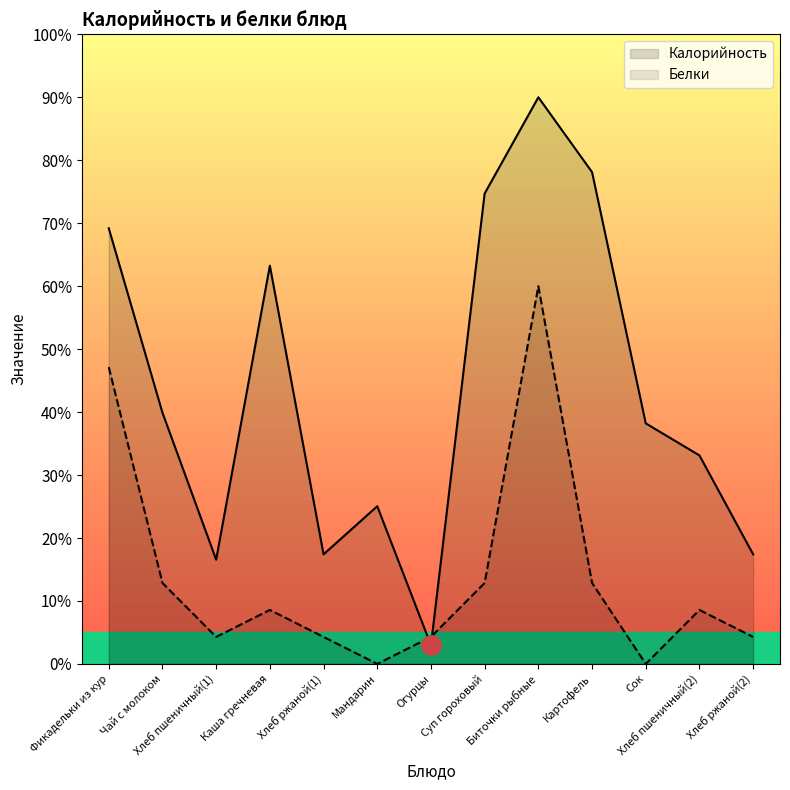

Where is the first local maximum for Калорийность?

Каша гречневая